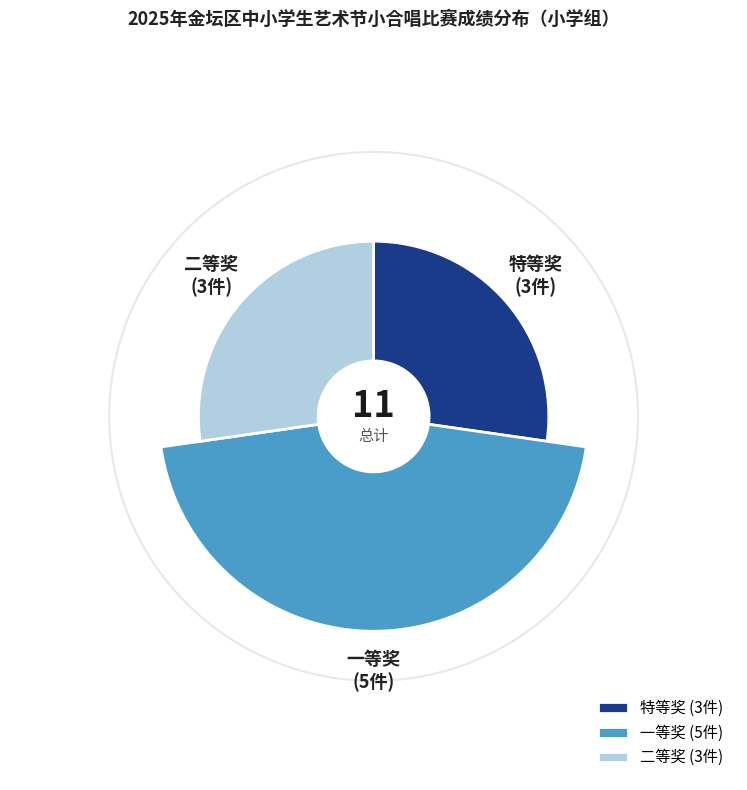

How many segments does this pie chart have?

3